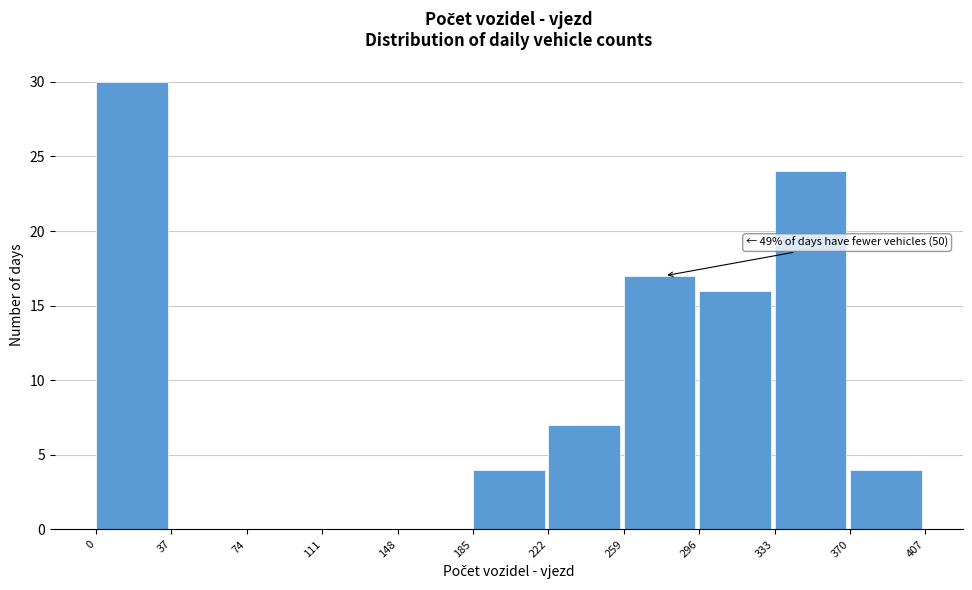

Which range on the x-axis has the tallest bar?

0 to 37